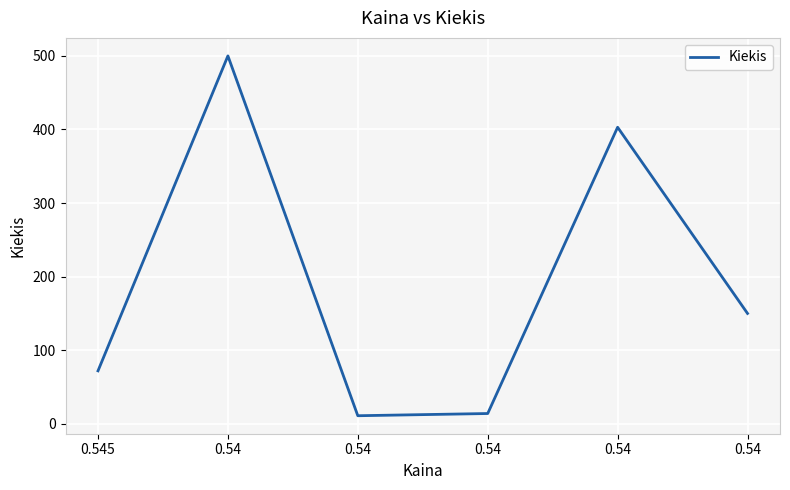

How many series are shown in this chart?

1